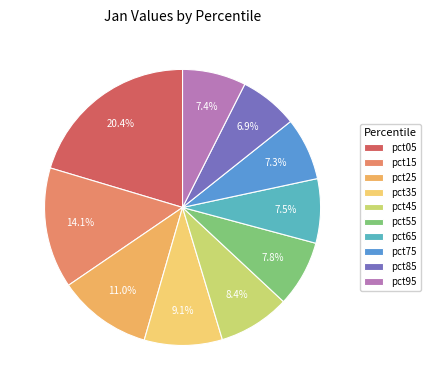

How many segments does this pie chart have?

10